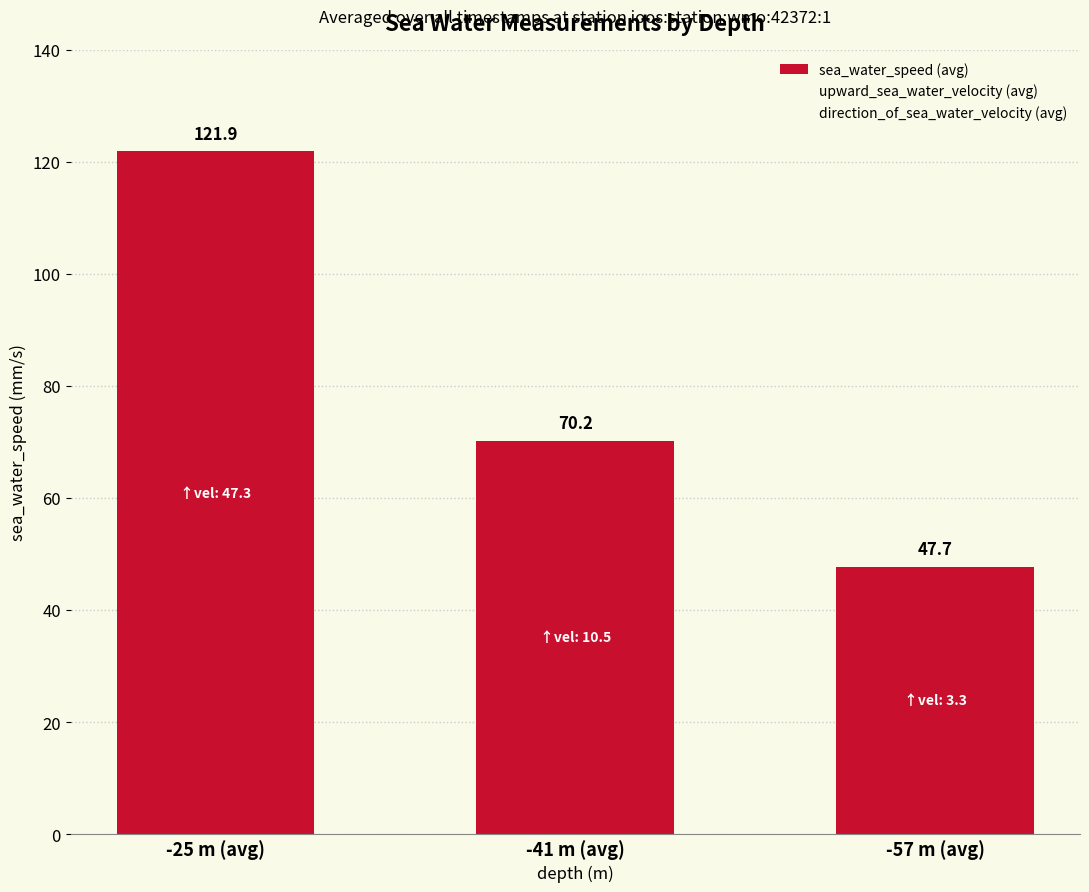

Are the bars horizontal?

No